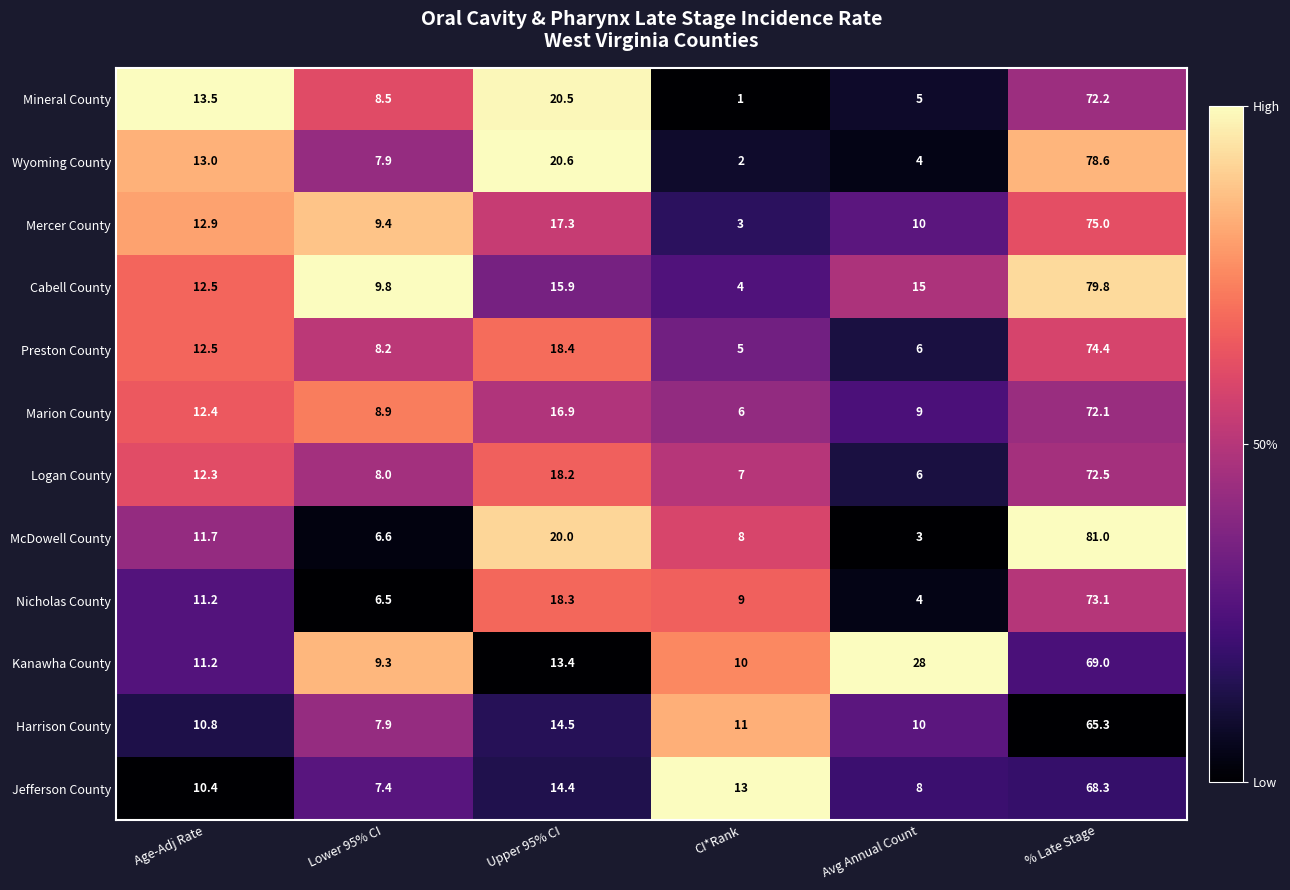

What is the total value across all series at Avg Annual Count?

108.0